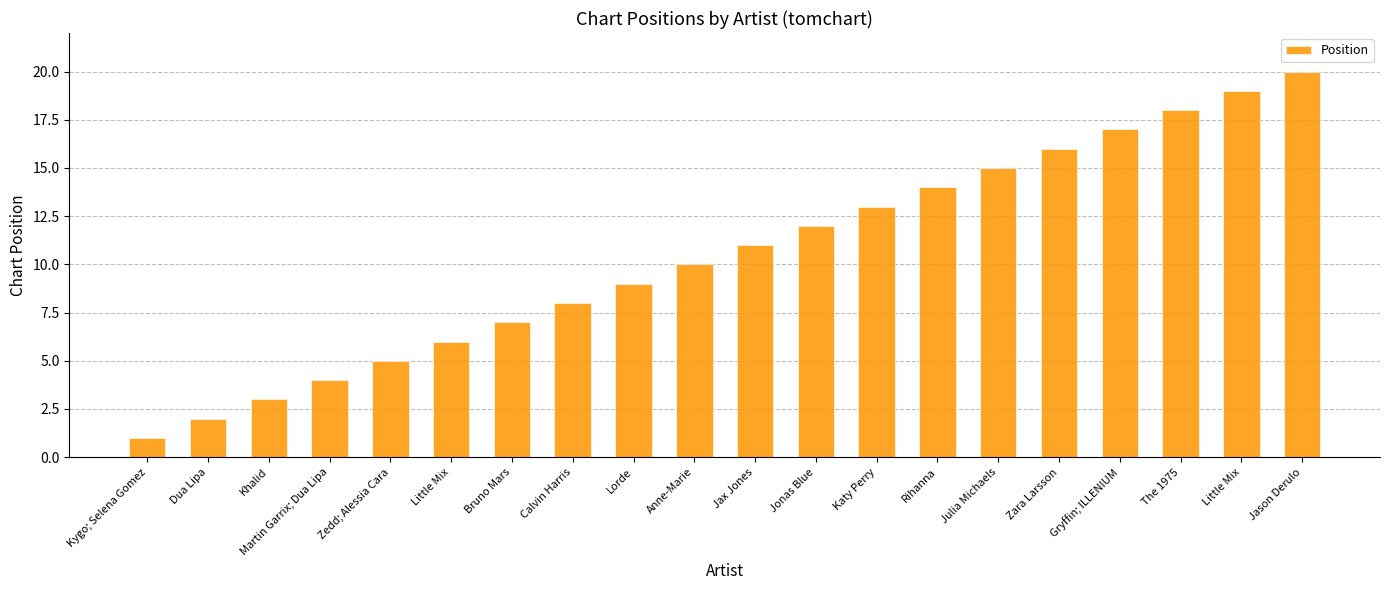

True or false: the data shows 8 at Little Mix.

False